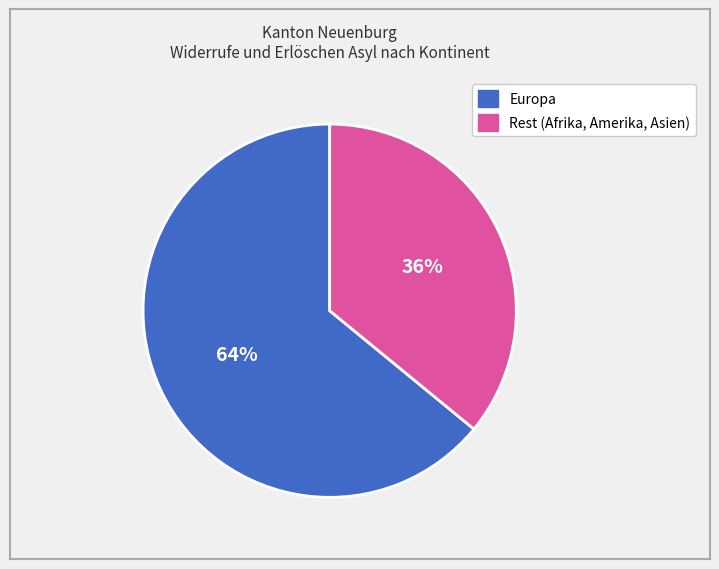

To the nearest percent, what is the average slice percentage?

50%